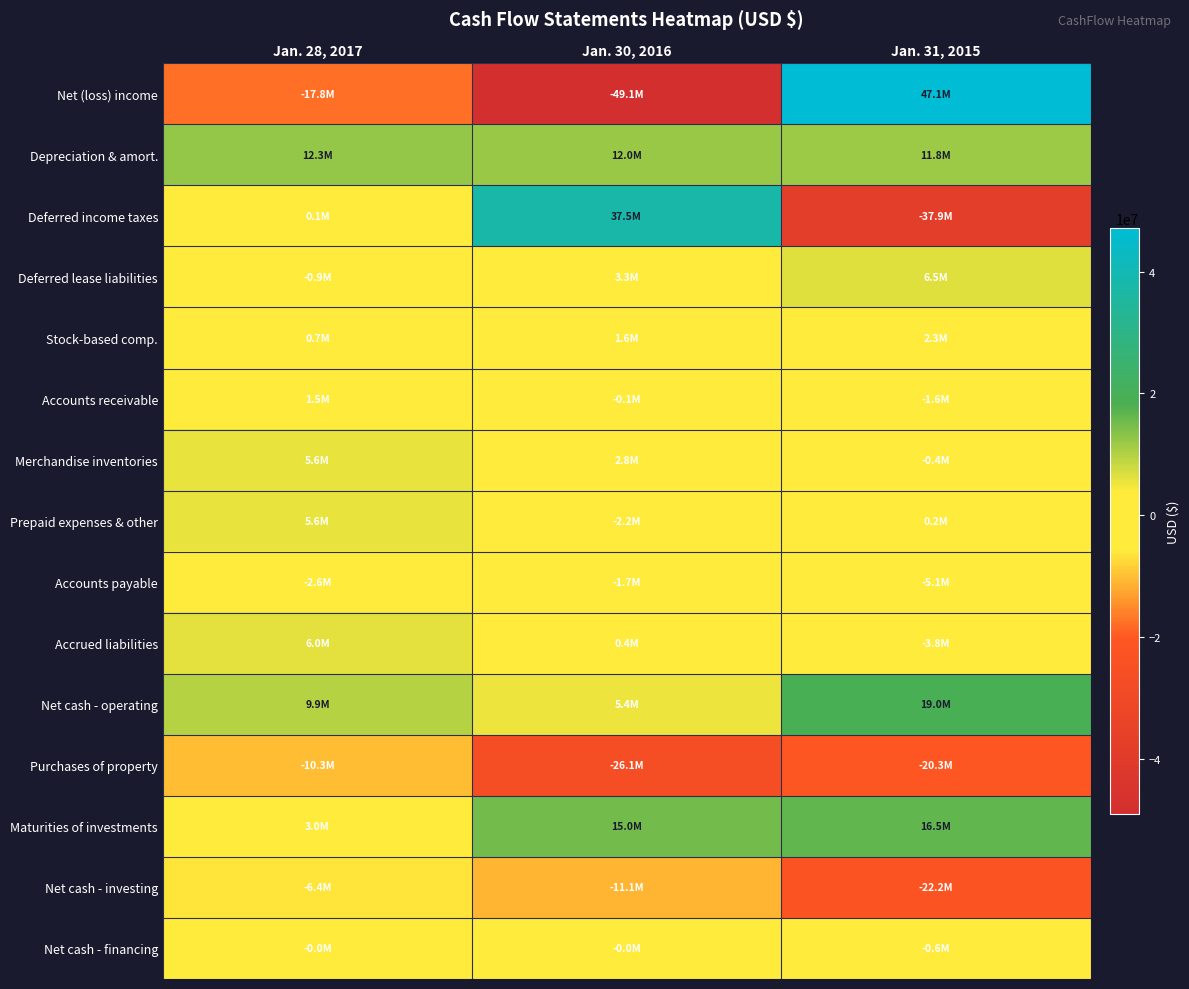

Between Jan. 30, 2016 and Jan. 31, 2015, which series saw the biggest shift?

Net (loss) income